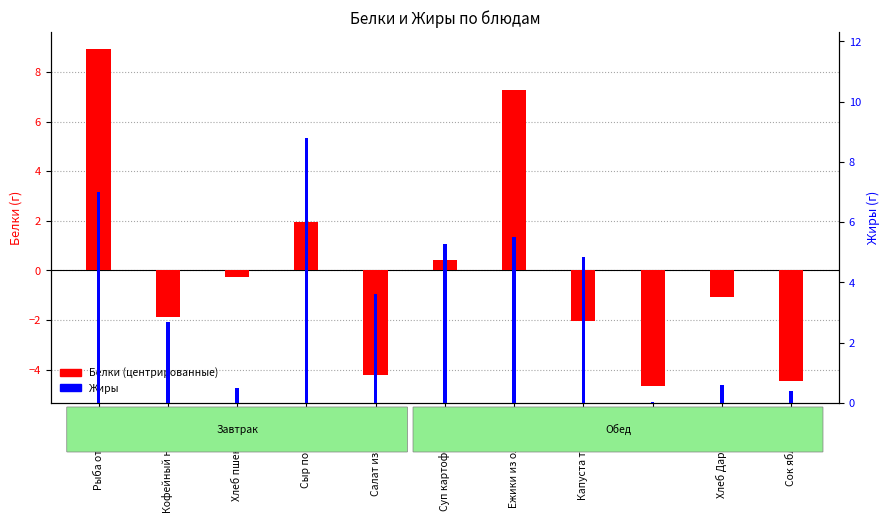

True or false: Белки (центрированные) has a value of -2.3 at Салат из свеклы.

False